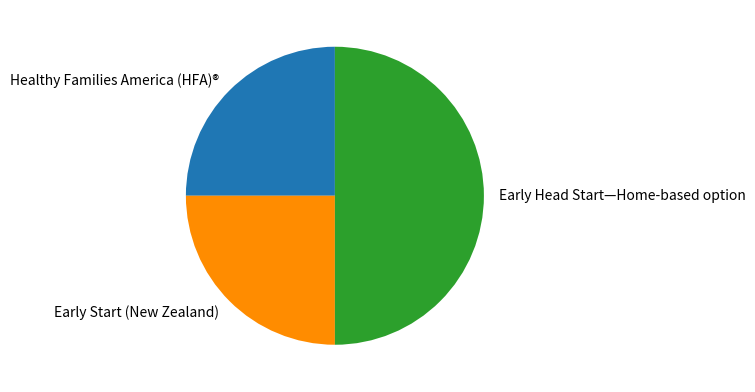

How many segments does this pie chart have?

3